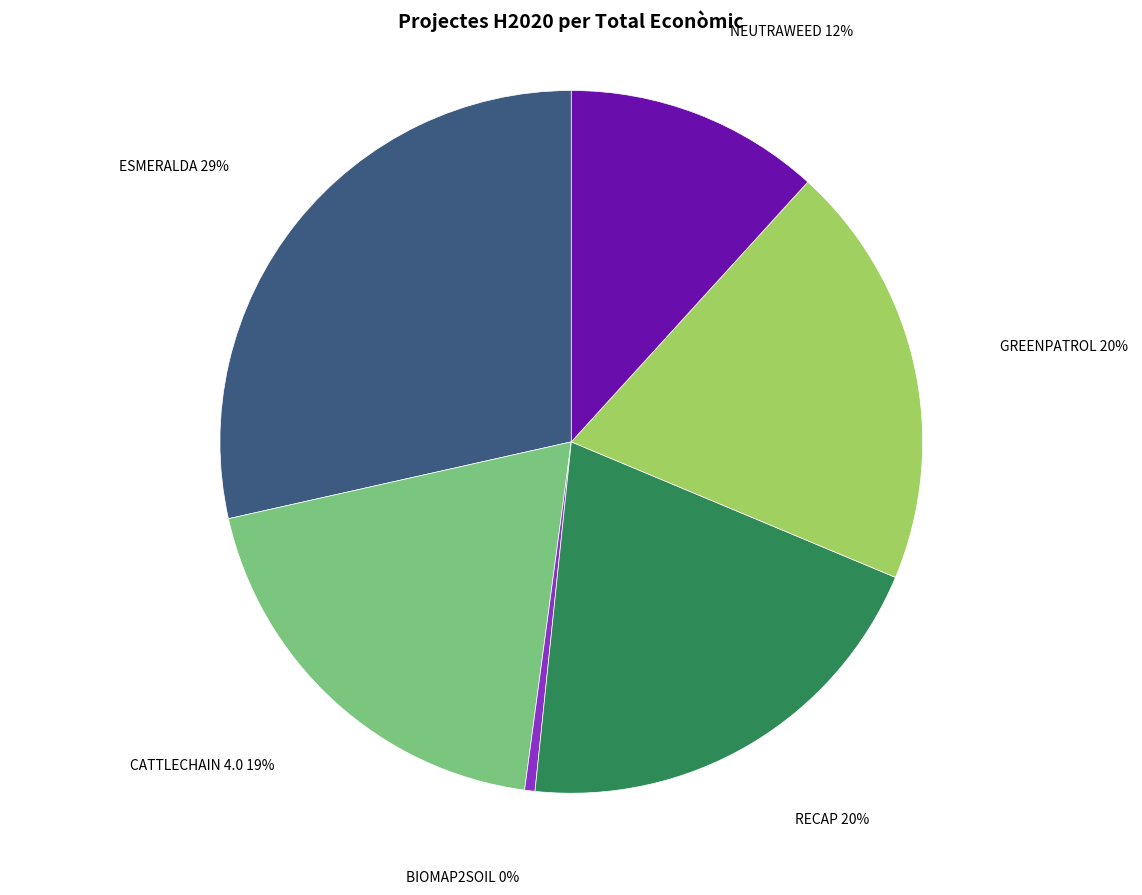

Does any single category account for the majority?

No